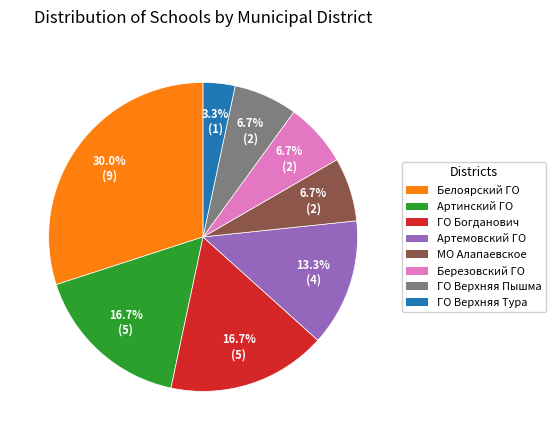

Is there any slice that represents more than half of the pie?

No